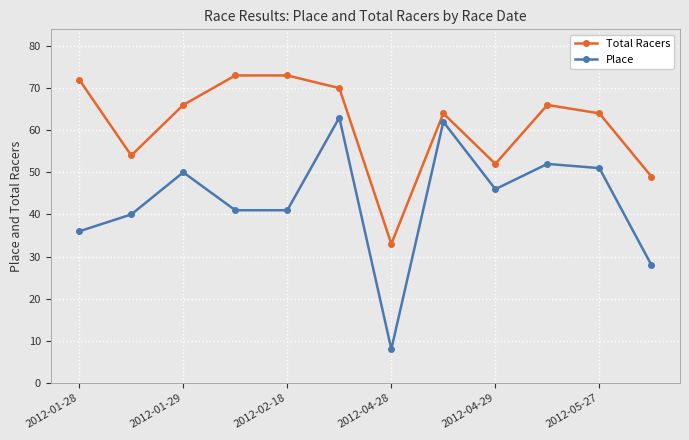

True or false: Place and Total Racers intersect in this chart.

False